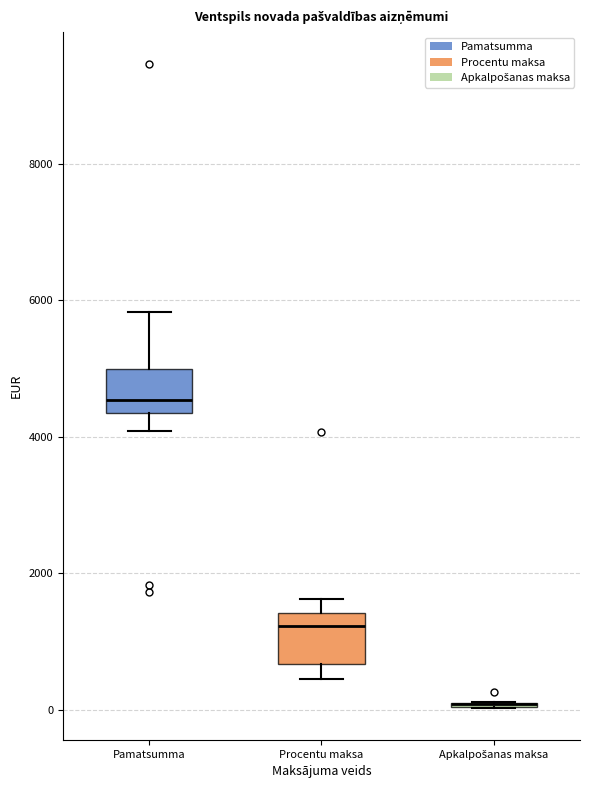

Reading left to right, transcribe this box plot: for each box, give where its median line is, the range the box spans, and where its two whiskers end, as read against the y-axis. The values are not printed on the chart, so give them approximately, as read against the axis.

Pamatsumma: median 4600, box 4400 to 5000, whiskers 4000 to 5800
Procentu maksa: median 1200, box 600 to 1400, whiskers 400 to 1600
Apkalpošanas maksa: box collapsed to a line at 0, whiskers 0 to 200